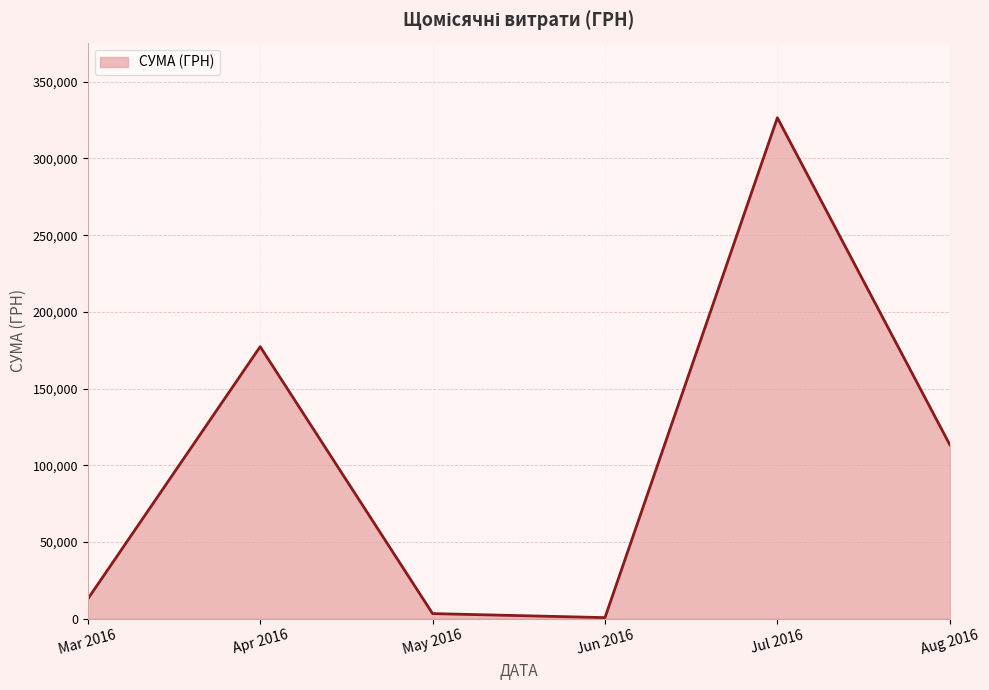

What is the greatest value displayed?

326572.3